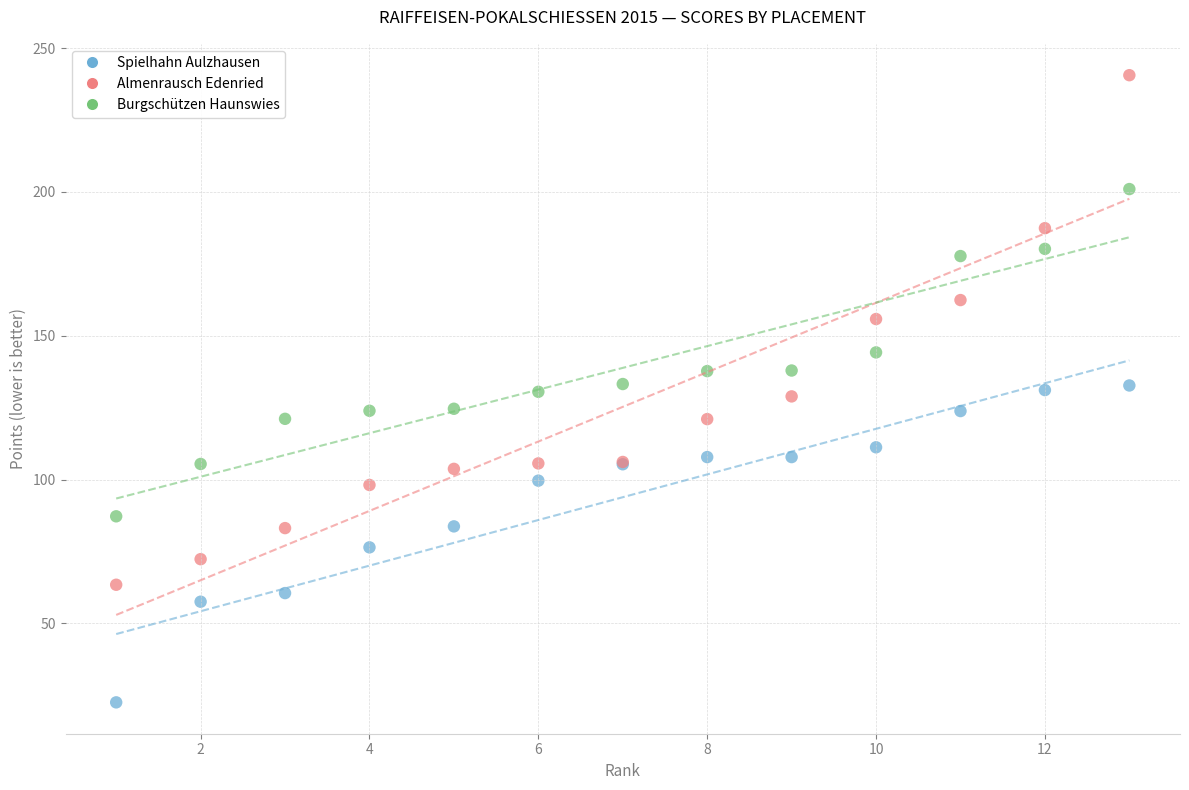

Which series reaches the minimum Y coordinate?

Spielhahn Aulzhausen